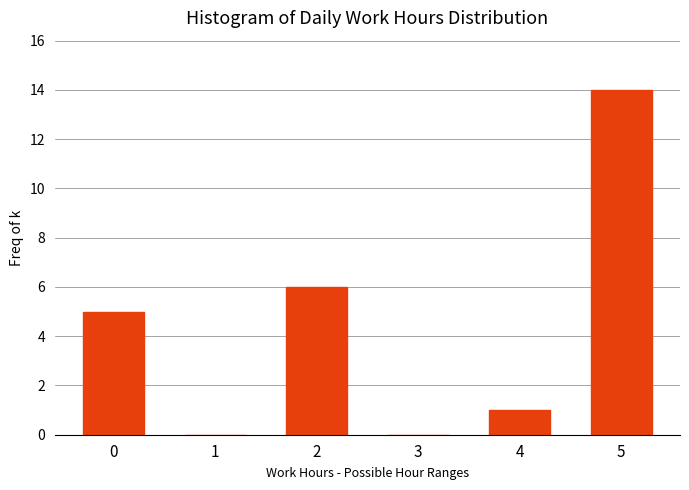

Reading left to right, transcribe all the data shown in this chart.

0=5	1=0	2=6	3=0	4=1	5=14